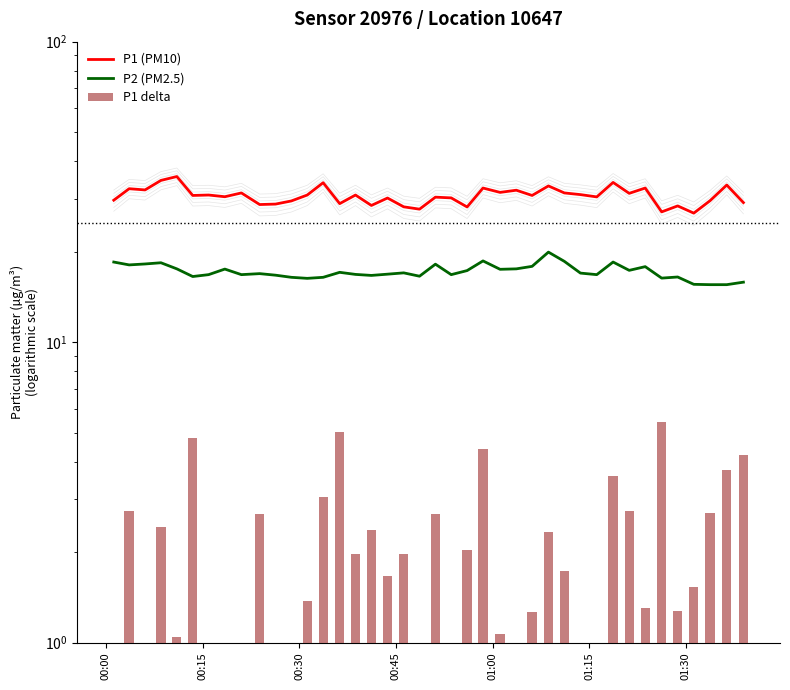

What are all the series names shown in the legend?

P1 (PM10), P2 (PM2.5), P1 delta